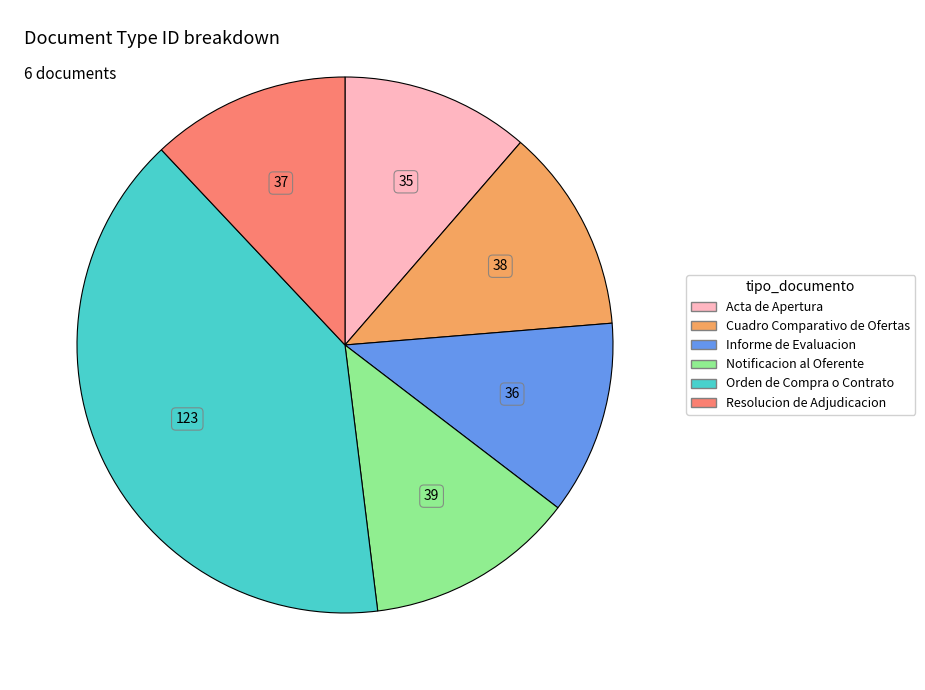

What is the largest slice in the pie chart?

Orden de Compra o Contrato